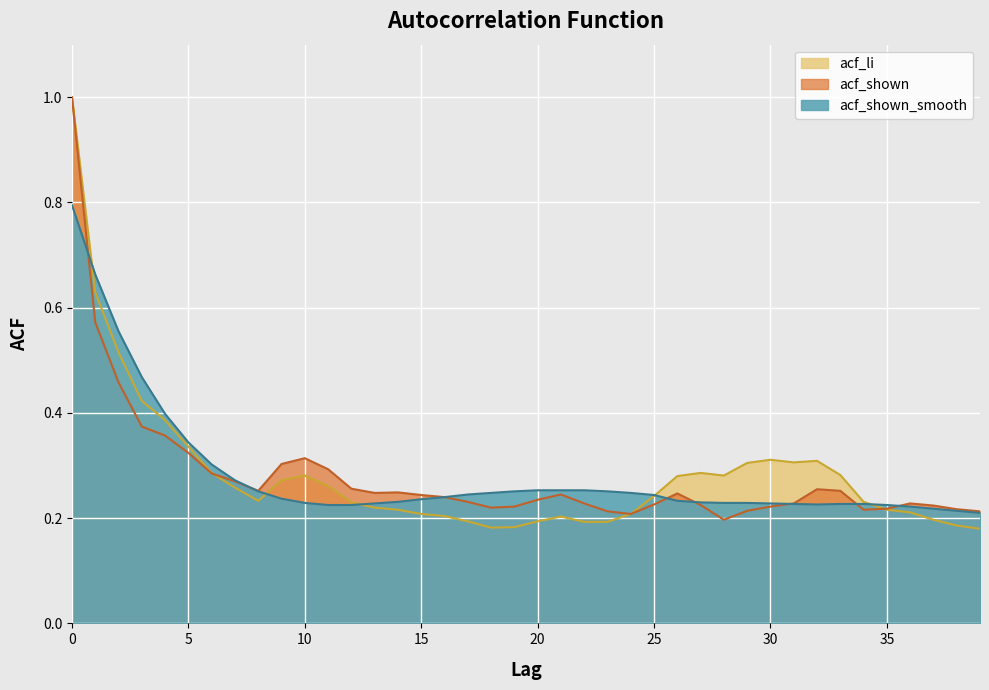

Reading left to right, transcribe all the data shown in this chart.

acf_shown_smooth: 0=0.8	1=0.7	2=0.6	3=0.5	4=0.4	5=0.3	6=0.3	7=0.3	8=0.3	9=0.2	10=0.2	11=0.2	12=0.2	13=0.2	14=0.2	15=0.2	16=0.2	17=0.2	18=0.2	19=0.3	20=0.3	21=0.3	22=0.3	23=0.3	24=0.2	25=0.2	26=0.2	27=0.2	28=0.2	29=0.2	30=0.2	31=0.2	32=0.2	33=0.2	34=0.2	35=0.2	36=0.2	37=0.2	38=0.2	39=0.2
acf_shown: 0=1.0	1=0.6	2=0.5	3=0.4	4=0.4	5=0.3	6=0.3	7=0.3	8=0.3	9=0.3	10=0.3	11=0.3	12=0.3	13=0.2	14=0.2	15=0.2	16=0.2	17=0.2	18=0.2	19=0.2	20=0.2	21=0.2	22=0.2	23=0.2	24=0.2	25=0.2	26=0.2	27=0.2	28=0.2	29=0.2	30=0.2	31=0.2	32=0.3	33=0.3	34=0.2	35=0.2	36=0.2	37=0.2	38=0.2	39=0.2
acf_li: 0=1.0	1=0.6	2=0.5	3=0.4	4=0.4	5=0.3	6=0.3	7=0.3	8=0.2	9=0.3	10=0.3	11=0.3	12=0.2	13=0.2	14=0.2	15=0.2	16=0.2	17=0.2	18=0.2	19=0.2	20=0.2	21=0.2	22=0.2	23=0.2	24=0.2	25=0.2	26=0.3	27=0.3	28=0.3	29=0.3	30=0.3	31=0.3	32=0.3	33=0.3	34=0.2	35=0.2	36=0.2	37=0.2	38=0.2	39=0.2